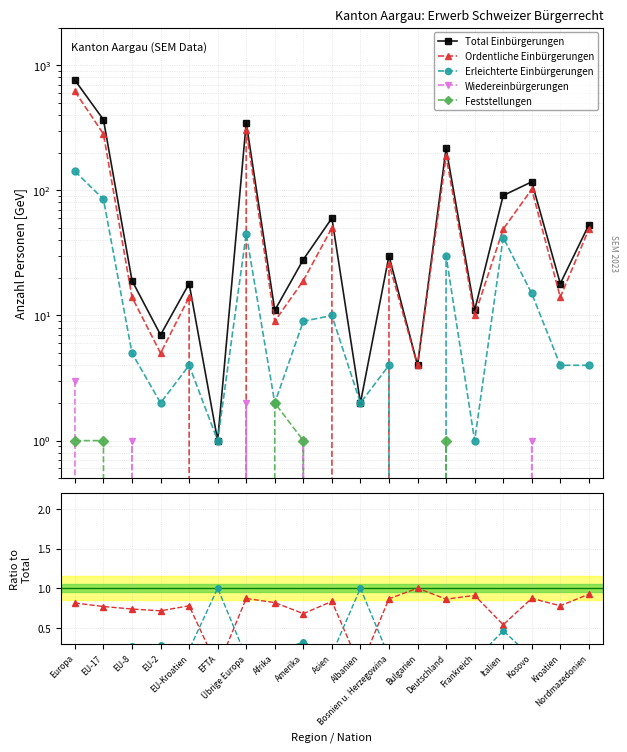

The Erleichterte Einbürgerungen series shows 0.1 at EU-Kroatien. True or false?

False